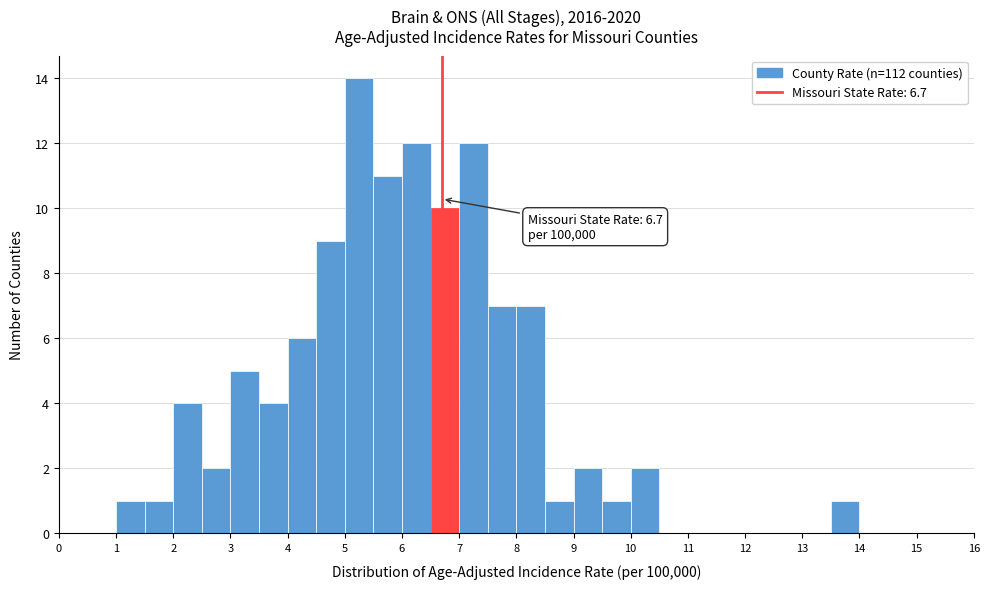

Over which range of the x-axis is the bar tallest?

5.0 to 5.5